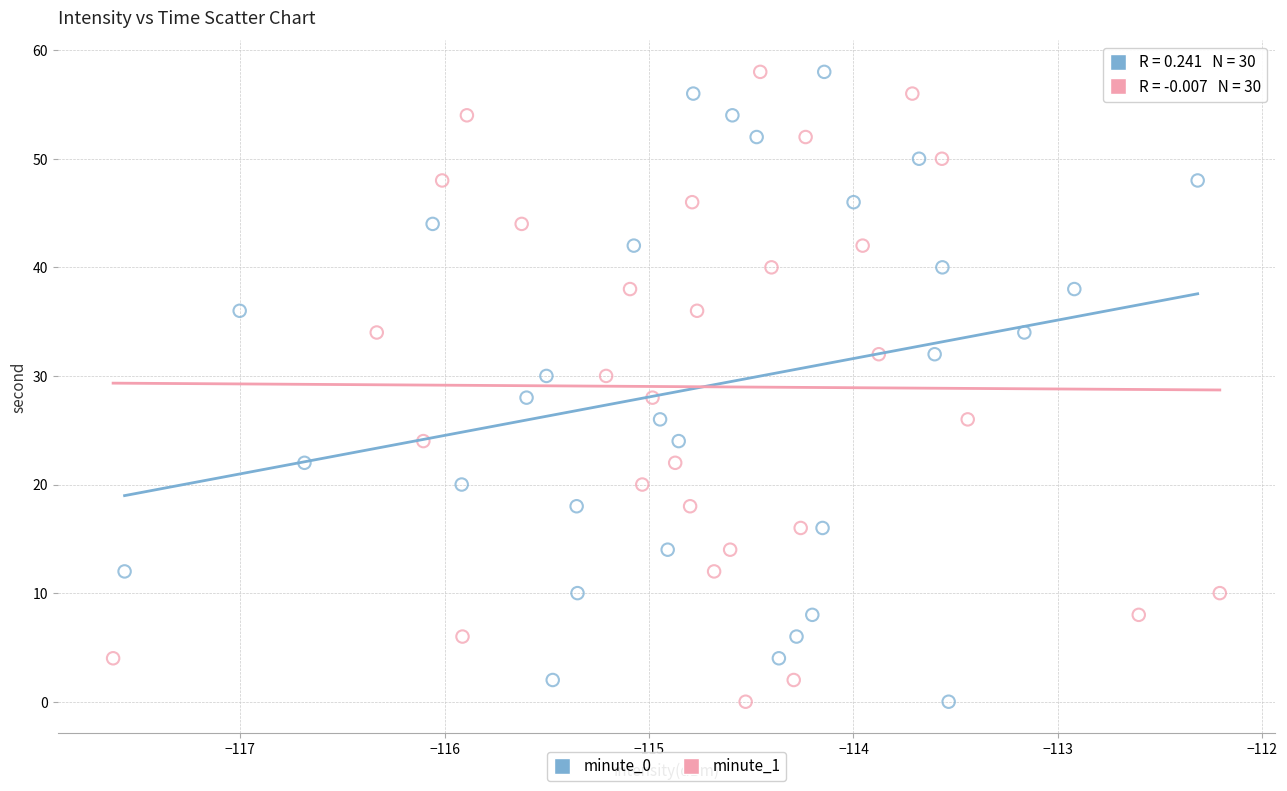

What are all the series names shown in the legend?

minute_0, minute_1